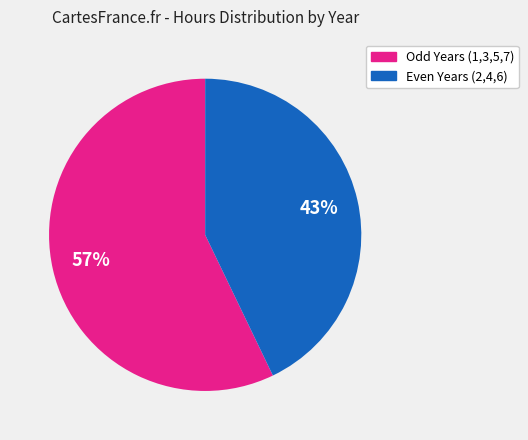

Is there a majority slice in this chart?

Yes